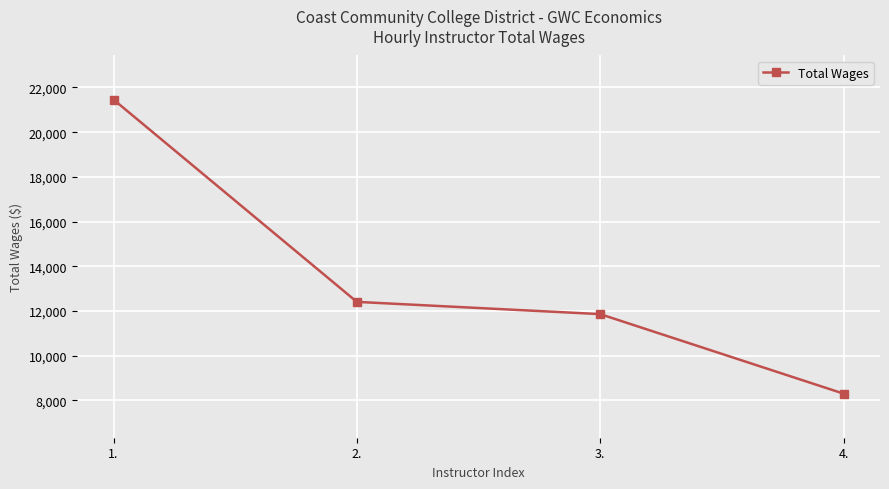

Reading right to left, extract all data points from this chart.

4.=8305	3.=11861	2.=12409	1.=21458